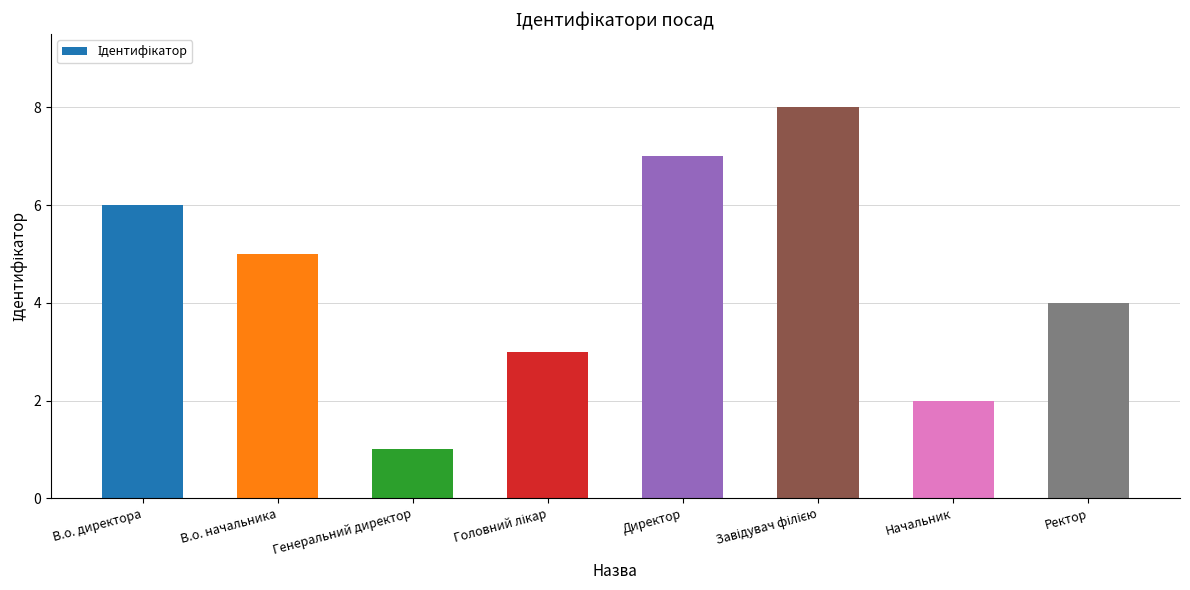

What is the greatest value displayed?

8